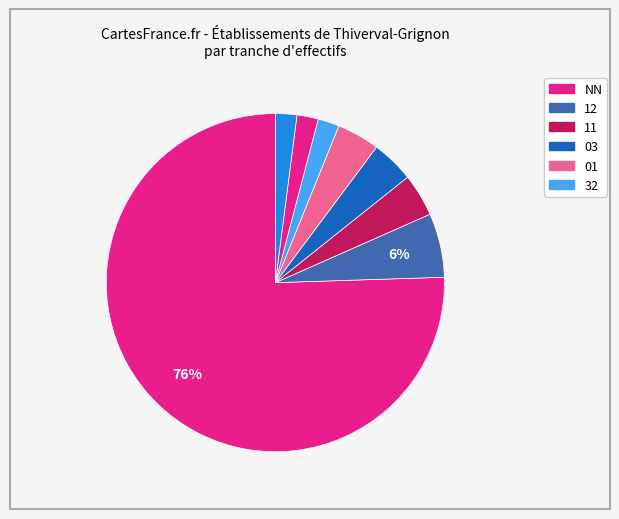

How many slices are in this pie chart?

8